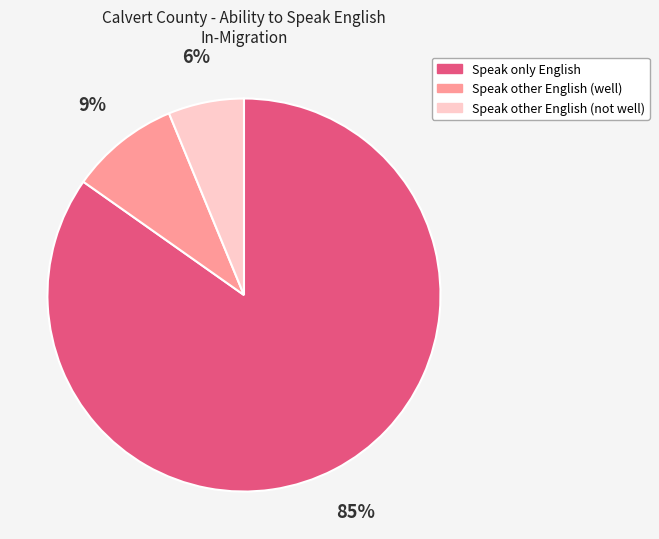

Between Speak only English and Speak other English (not well), which is larger?

Speak only English